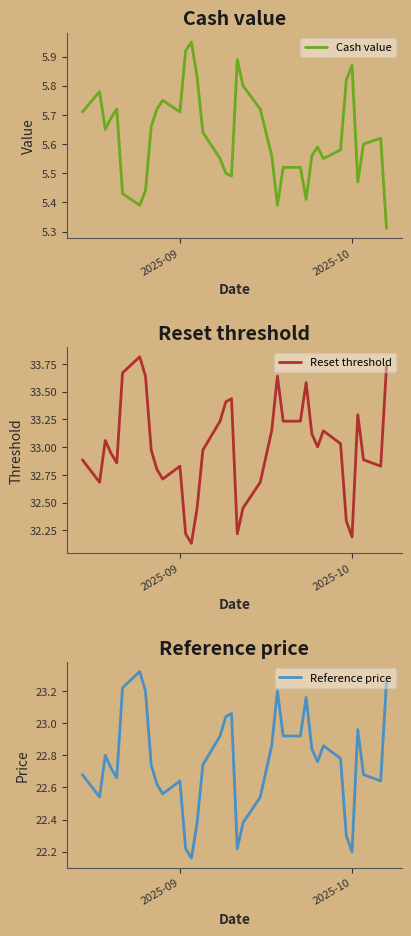

Rank the series by their average value, from highest to lowest.

Reset threshold, Reference price, Cash value